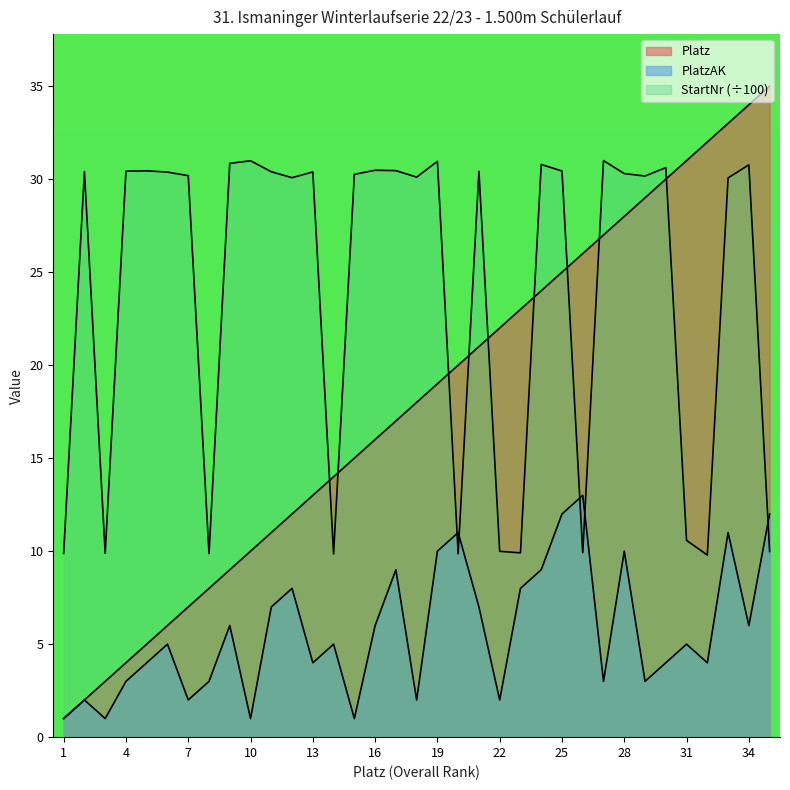

Which has a higher value, 32 or 29?

32